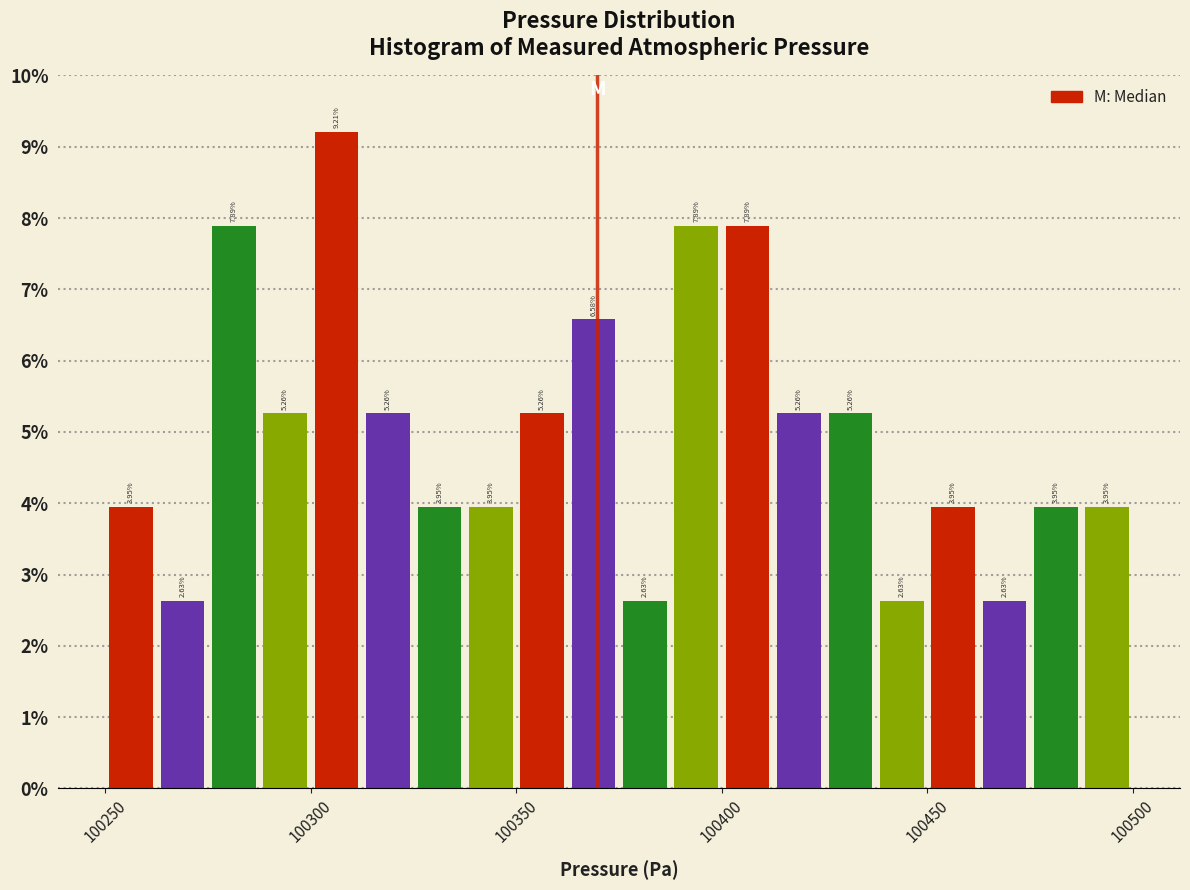

Read against the x-axis, roughly where is the centre of the tallest bar?

100305